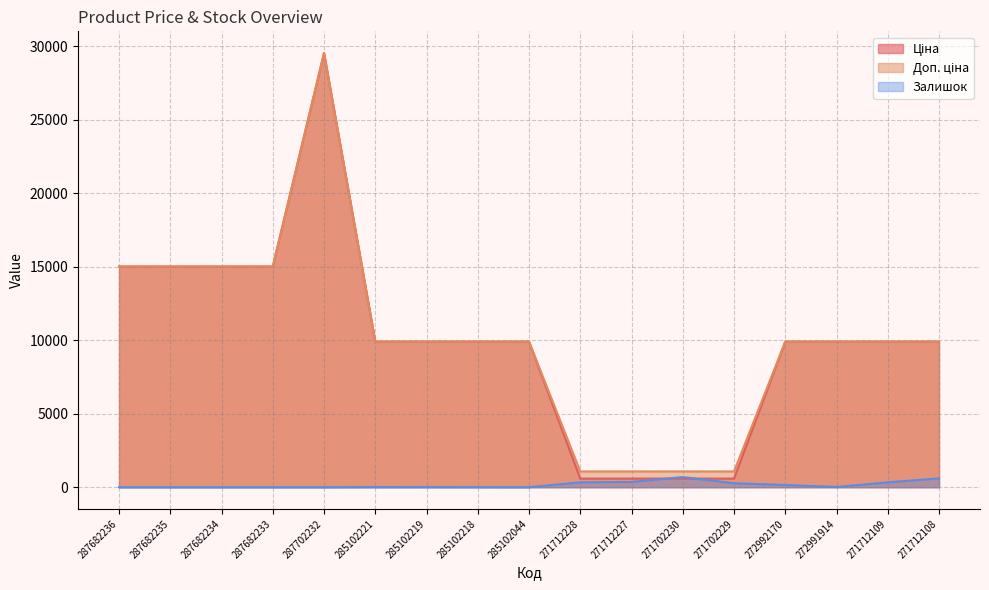

Rank the categories by Залишок value from lowest to highest.

287682236, 287682235, 287682234, 287682233, 287702232, 285102044, 285102218, 285102219, 285102221, 272991914, 272992170, 271702229, 271712228, 271712109, 271712227, 271712108, 271702230